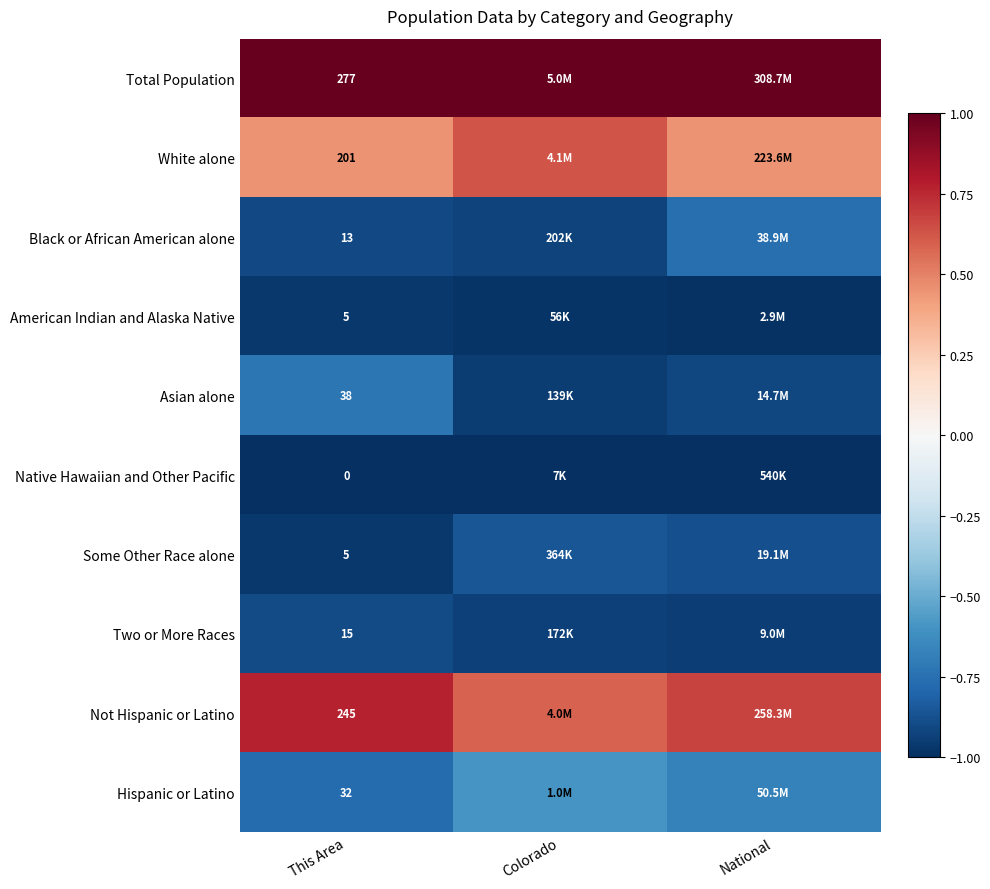

True or false: Total Population has a value of 1.3 at Colorado.

False